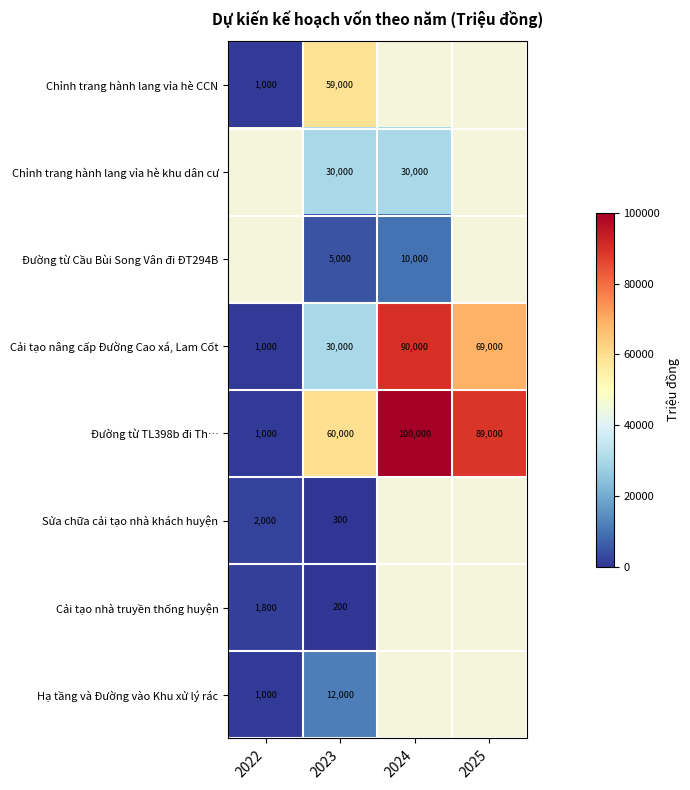

Is it true that Chỉnh trang hành lang vỉa hè khu dân cư equals 48257.7 at 2024?

False